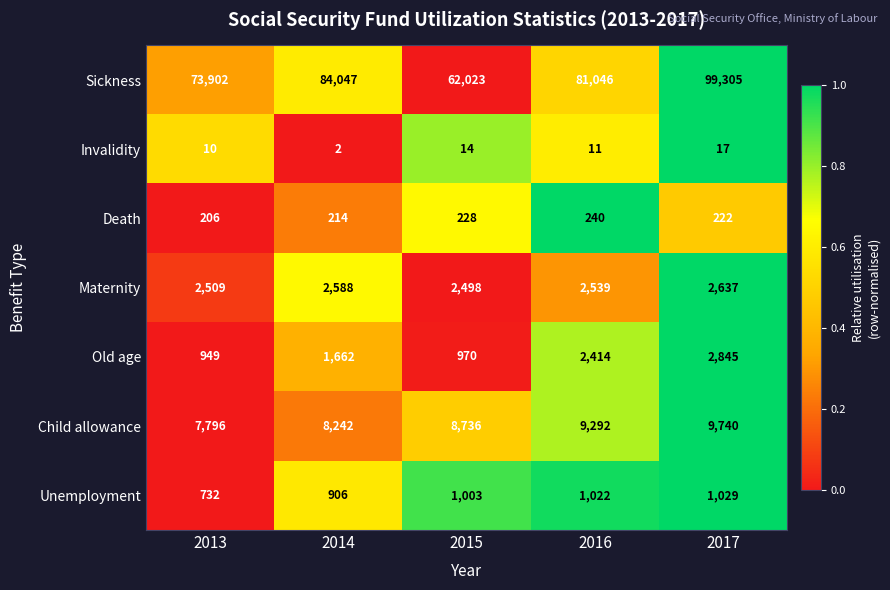

At 2016, list the series in order from smallest to largest.

Invalidity, Death, Unemployment, Old age, Maternity, Child allowance, Sickness